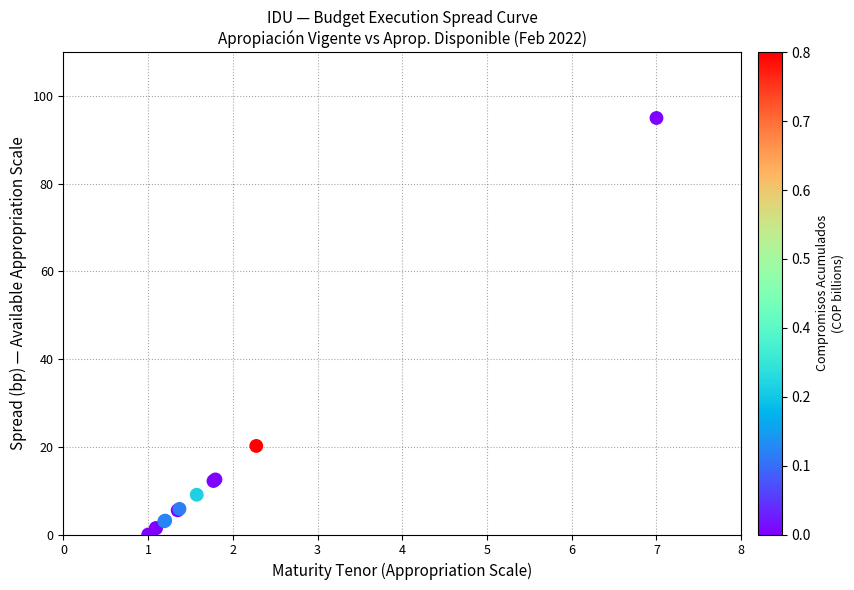

What Y value in the scatter plot is closest to 47?

20.2